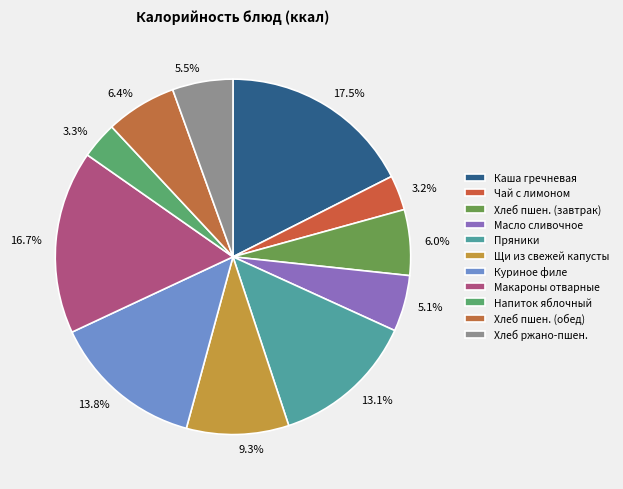

Do 6.4% and 9.3% together represent more than half of the pie?

No